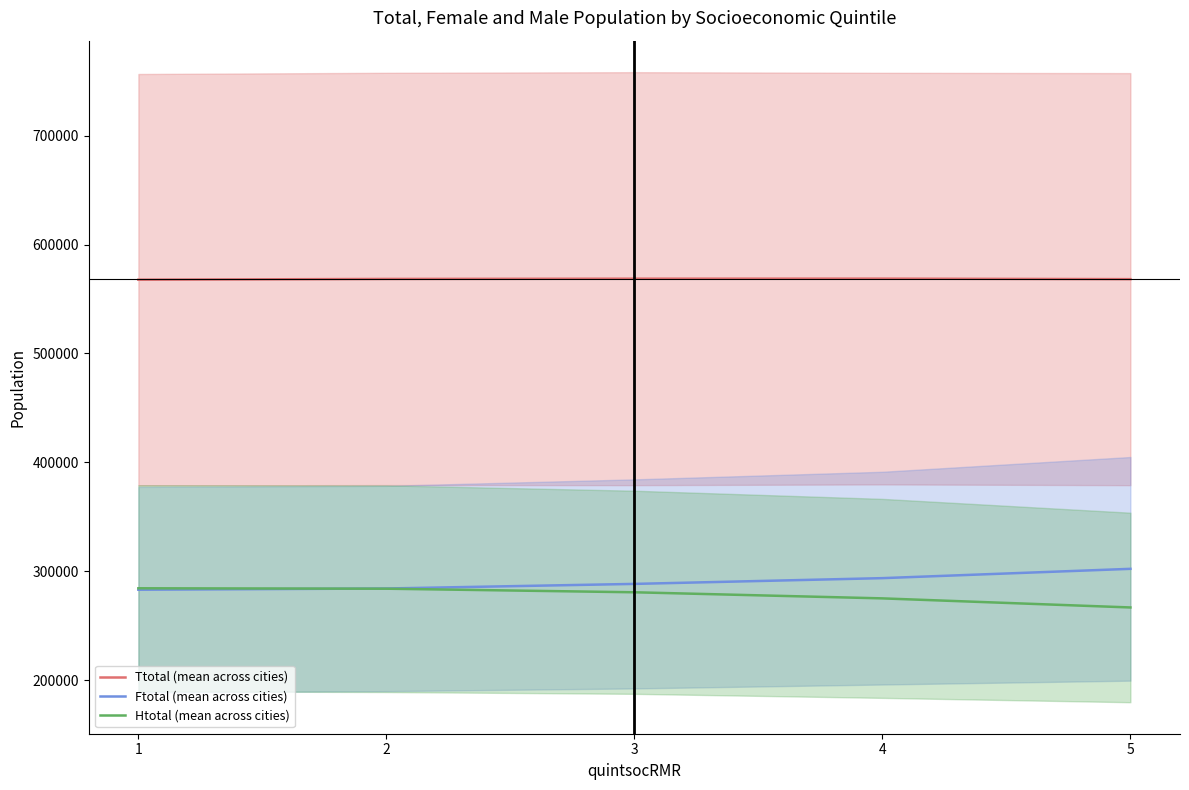

What is the average value of the Htotal (mean across cities) series?

278103.7